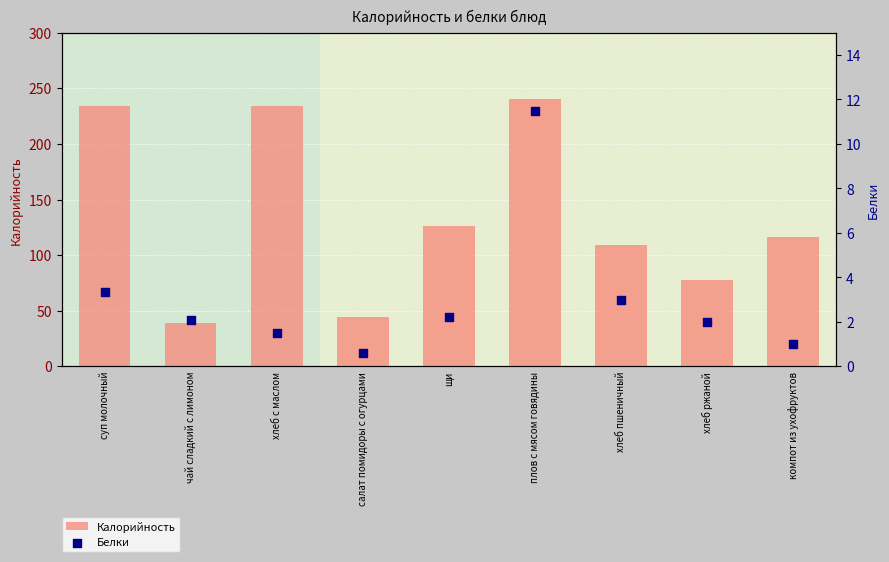

What is the total value across all series at щи?

128.6